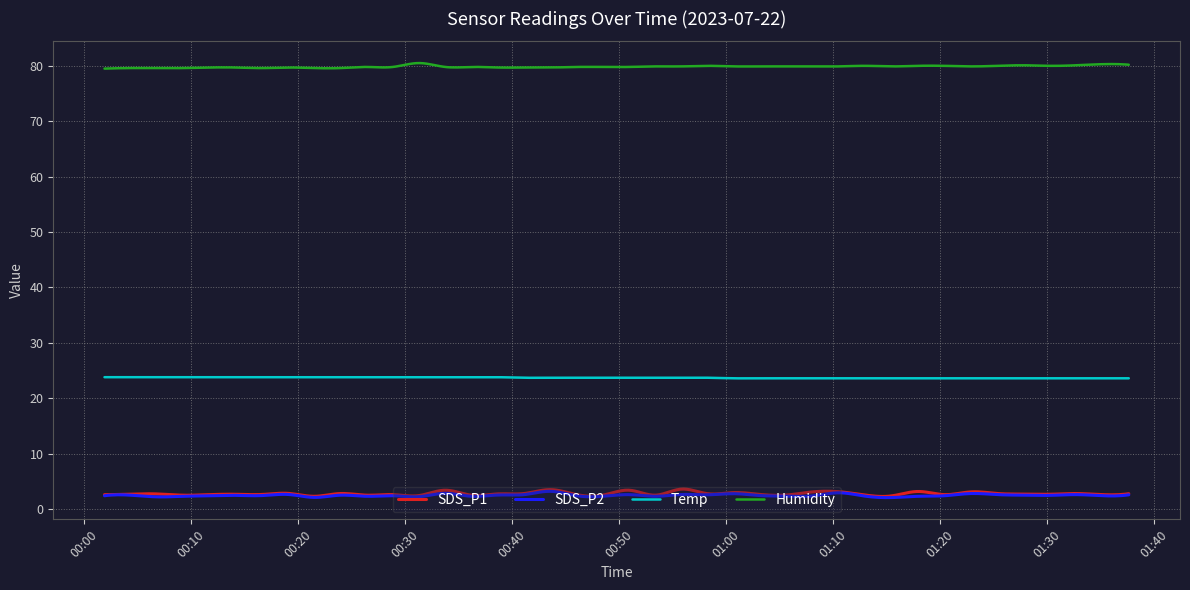

What is the highest value of the Humidity series?

80.5